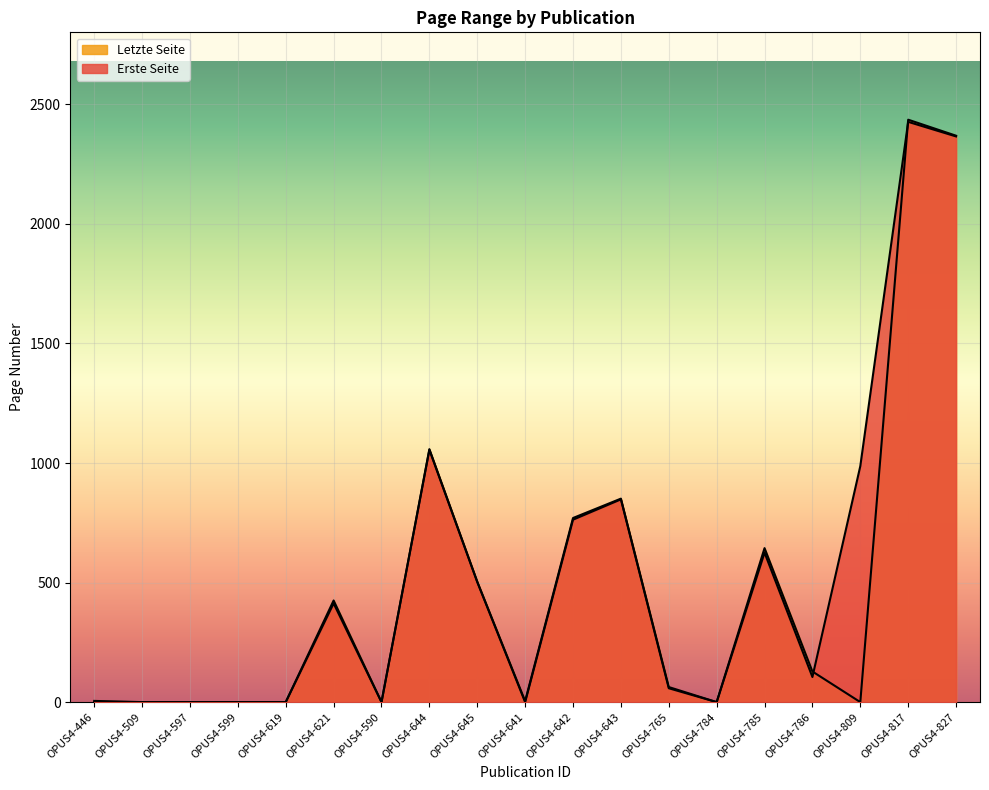

True or false: Erste Seite has a value of 392 at OPUS4-644.

False